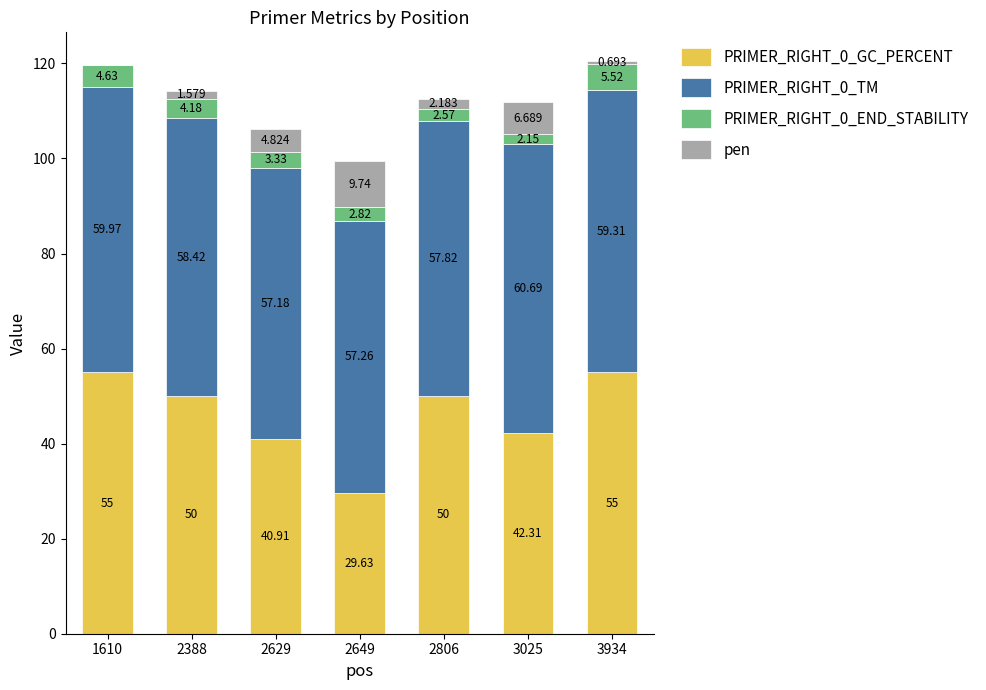

How many categories are shown in the chart?

7